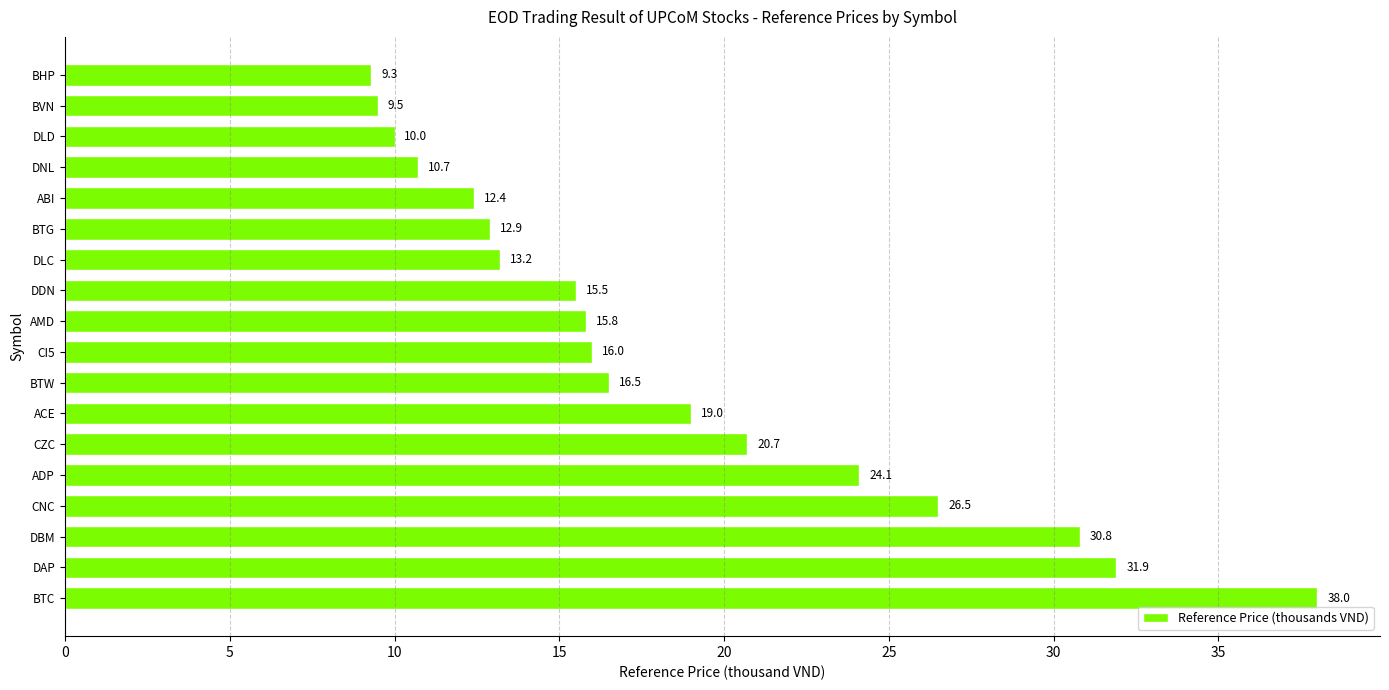

Which has a higher value, ACE or CI5?

ACE